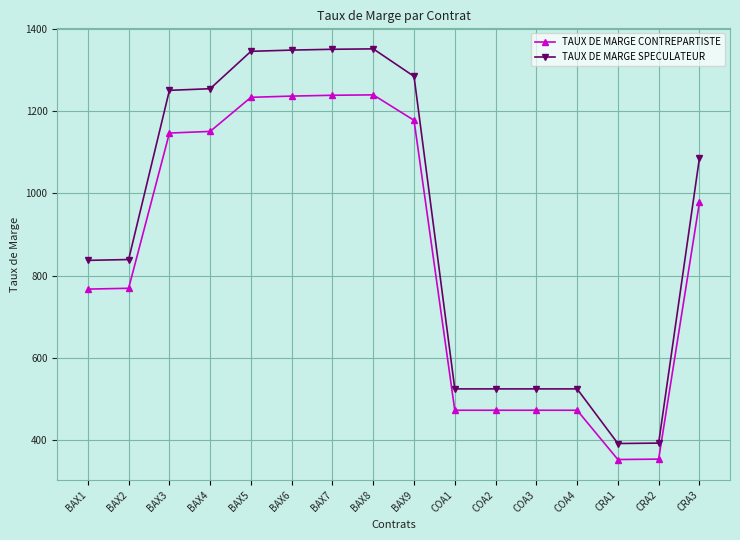

True or false: TAUX DE MARGE CONTREPARTISTE has more than 0 points higher than both neighbors.

True